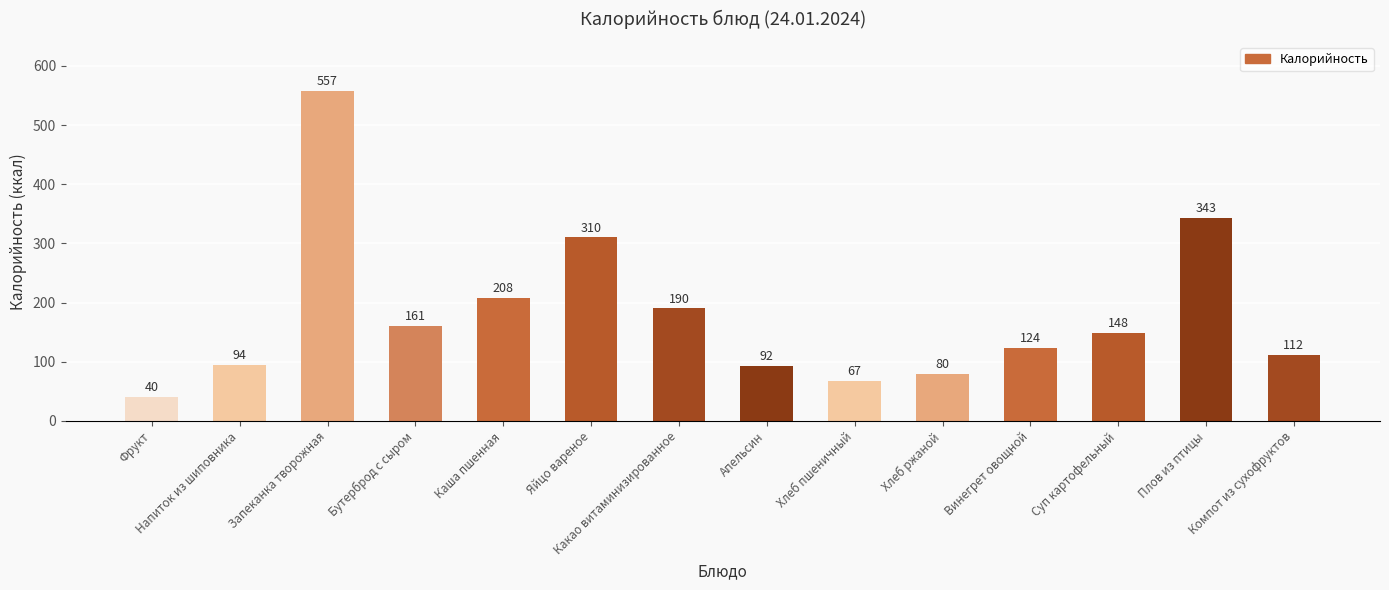

Does the chart contain stacked bars?

No